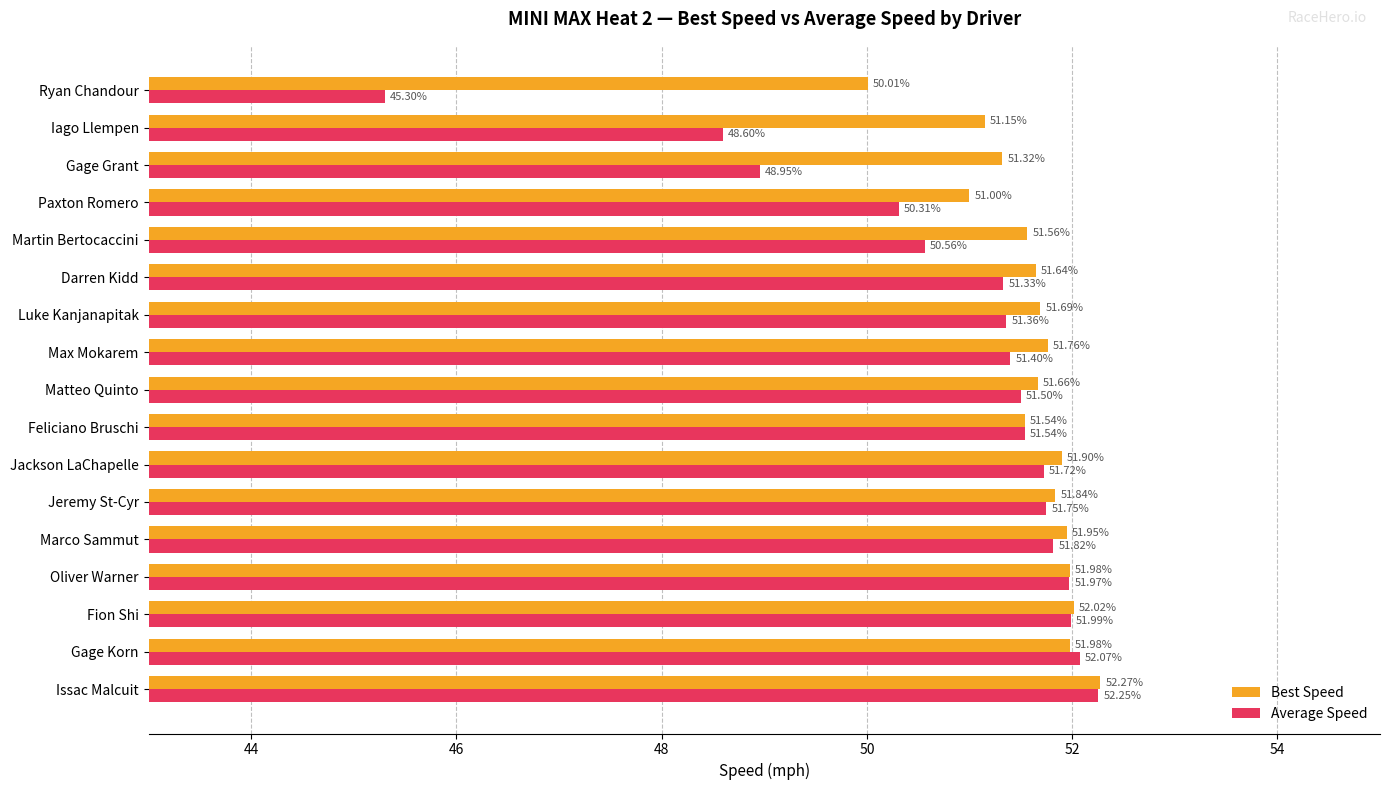

At which label is Best Speed closest to 51?

Paxton Romero